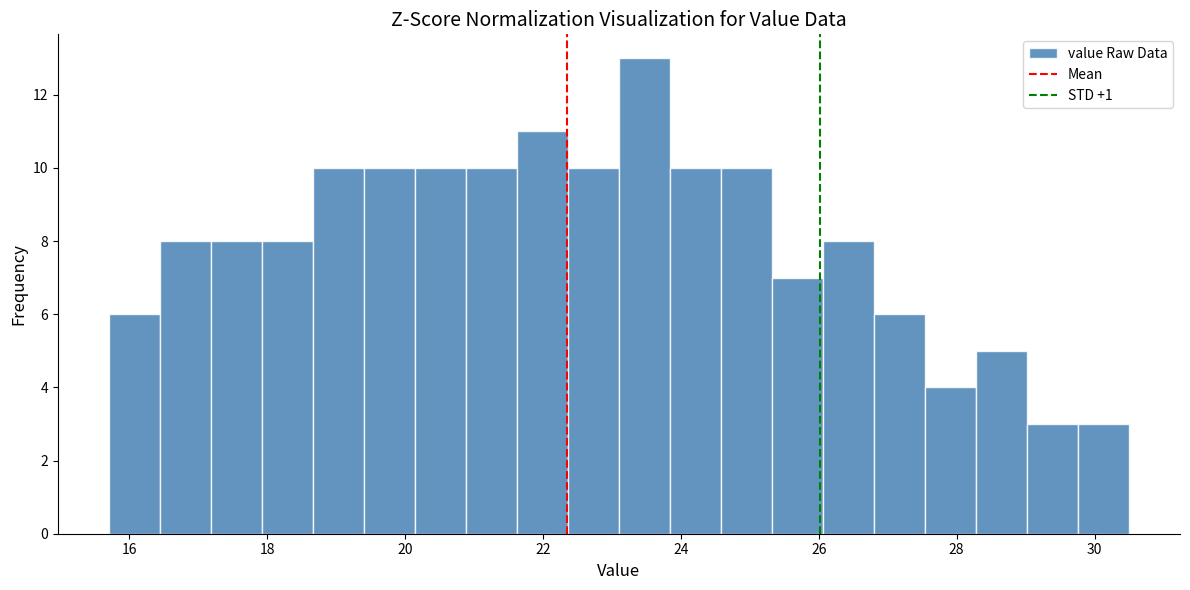

Around what value on the x-axis is the tallest bar? Give the approximate position of its centre, as read against the axis.

23.4